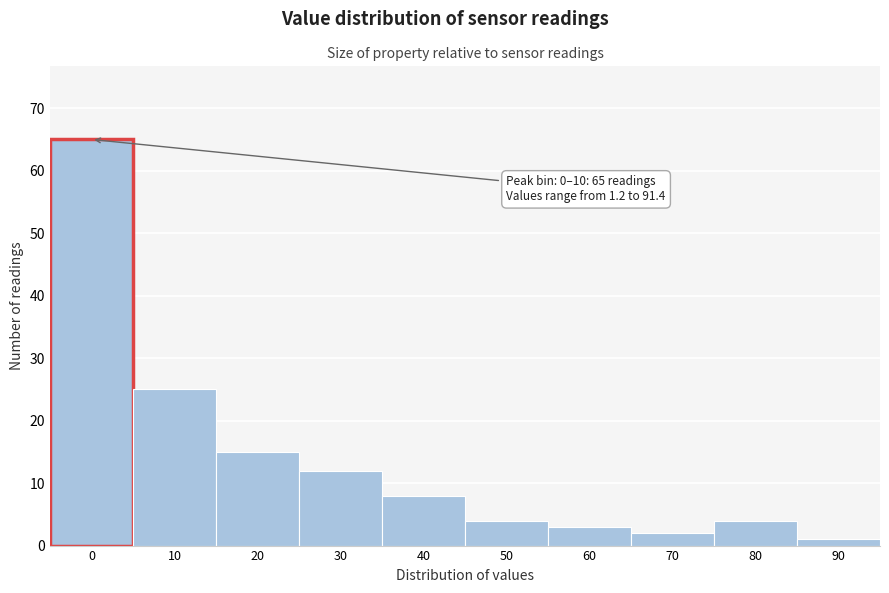

Reading left to right, list all the values displayed in this chart.

0=65	10=25	20=15	30=12	40=8	50=4	60=3	70=2	80=4	90=1